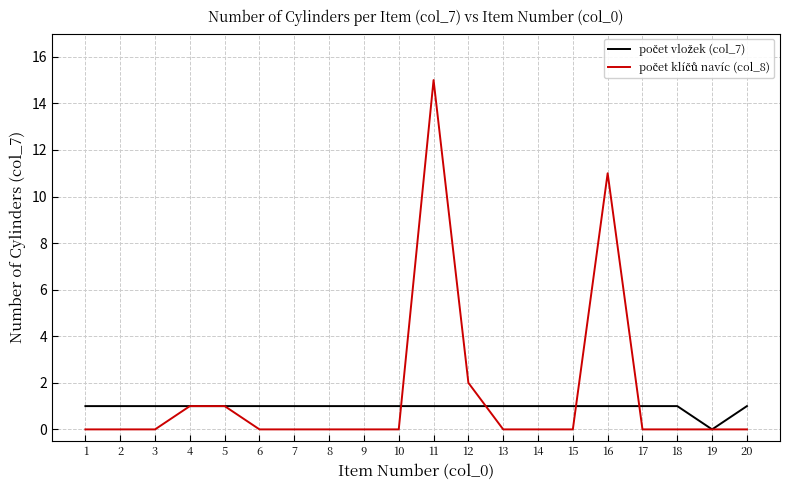

What is the greatest value displayed?

15